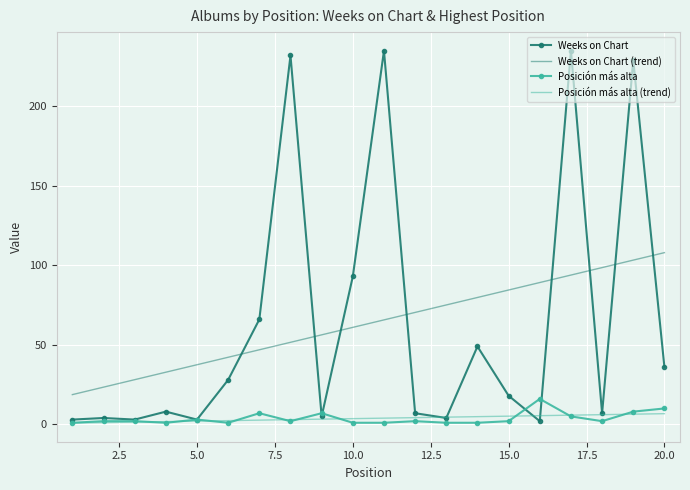

What is the maximum value for Posición más alta?

16.0